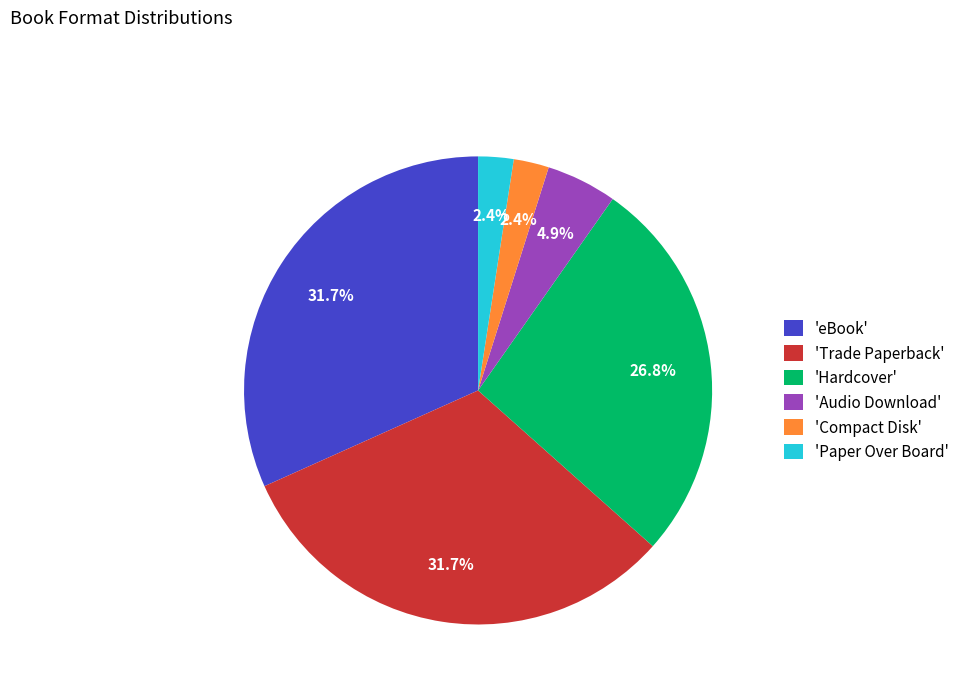

Approximately how many times larger is the value at 'Audio Download' compared to 'Paper Over Board'?

2.0